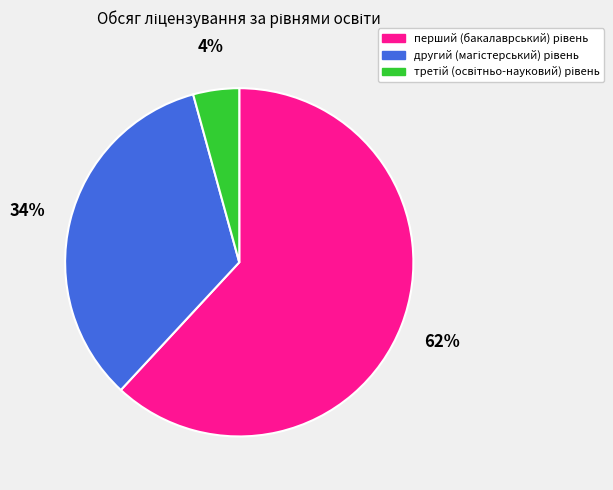

To the nearest percent, what is the difference between the largest and smallest slice percentages?

58%